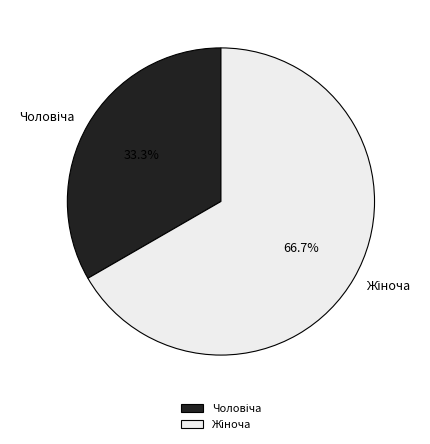

Is there any slice that represents more than half of the pie?

Yes